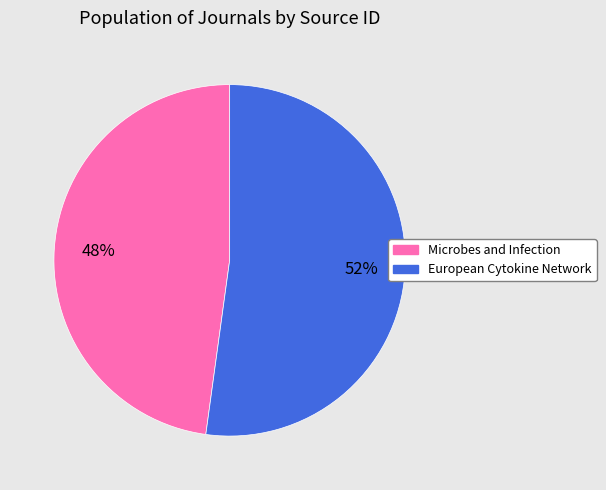

The European Cytokine Network slice represents 52% of the pie. True or false?

True